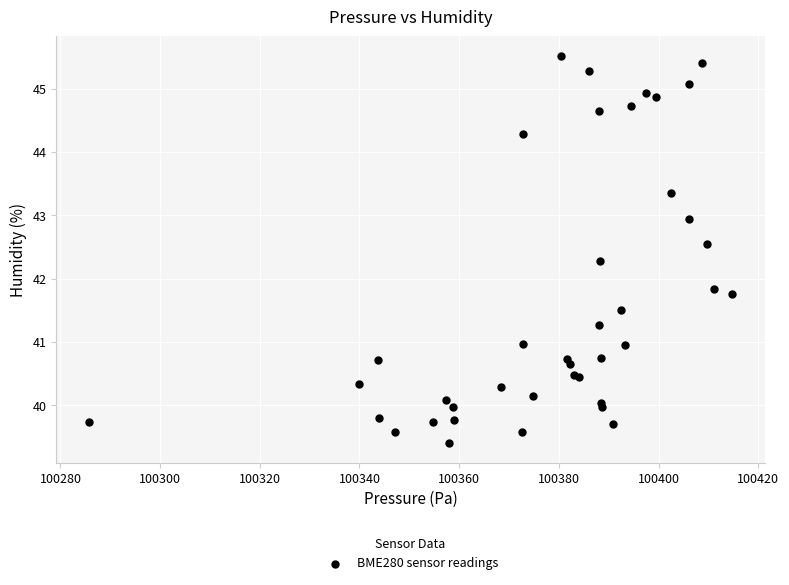

What Y value in the scatter plot is closest to 42?

41.8